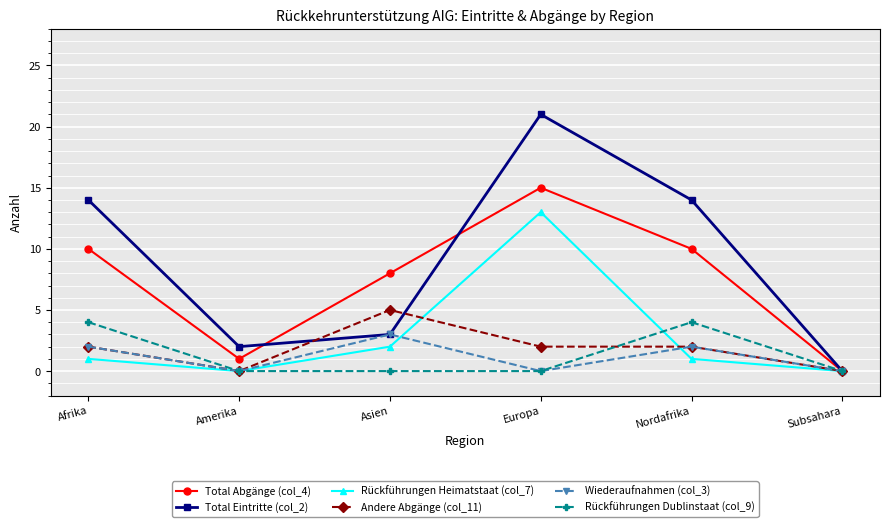

Which series has the largest total across all categories?

Total Eintritte (col_2)